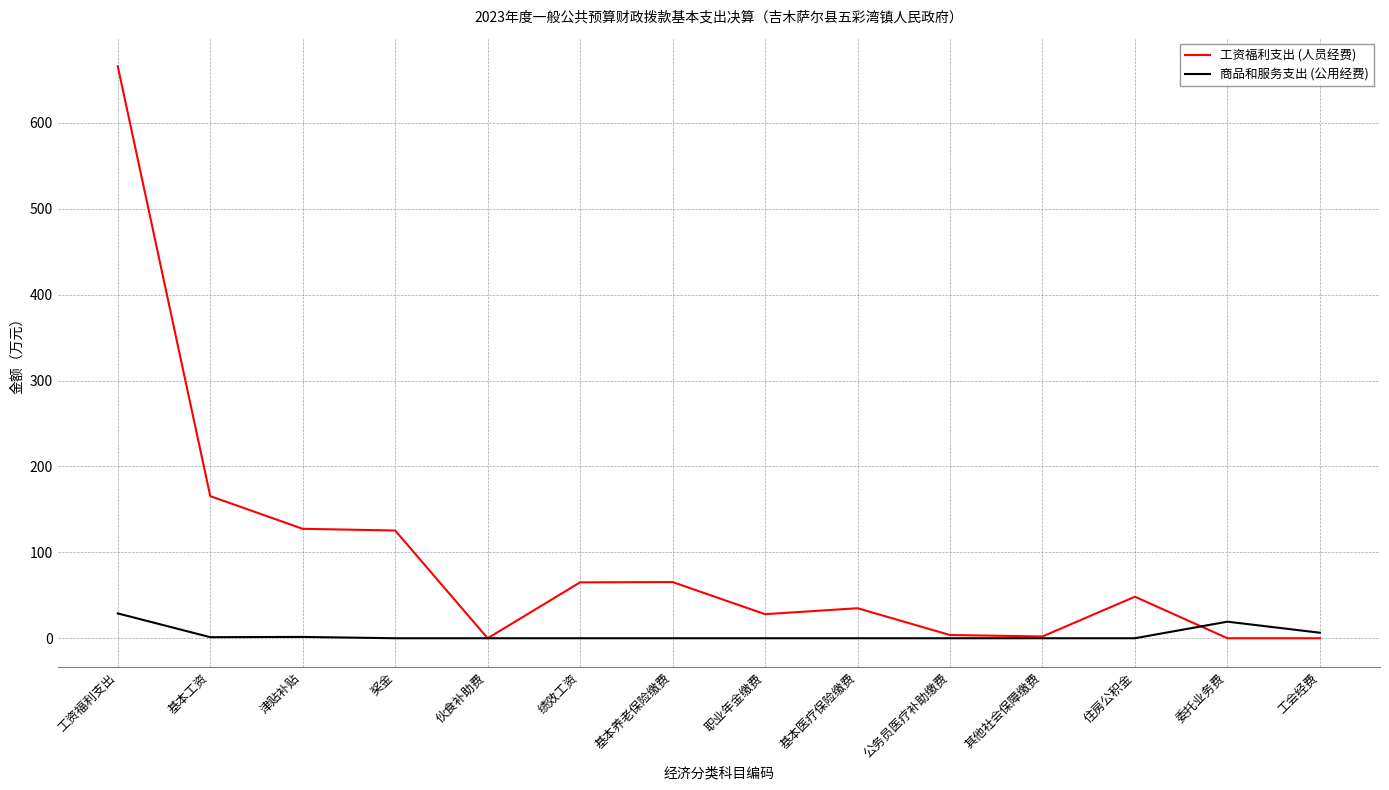

The 商品和服务支出 (公用经费) series shows 0.0 at 公务员医疗补助缴费. True or false?

True